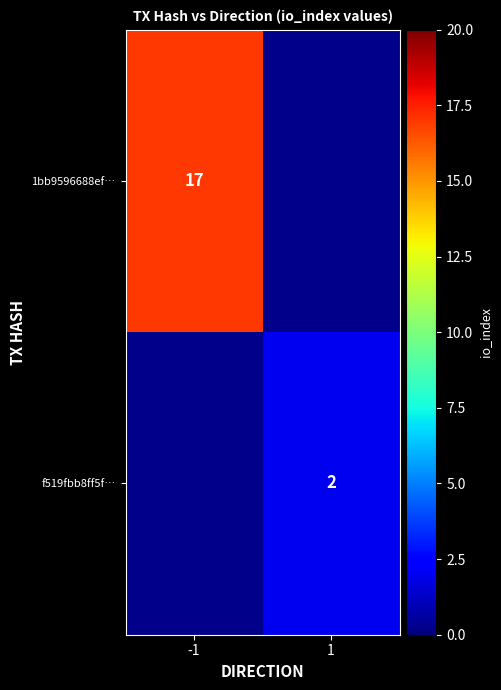

Is it true that f519fbb8ff5f… equals 1 at 1?

False